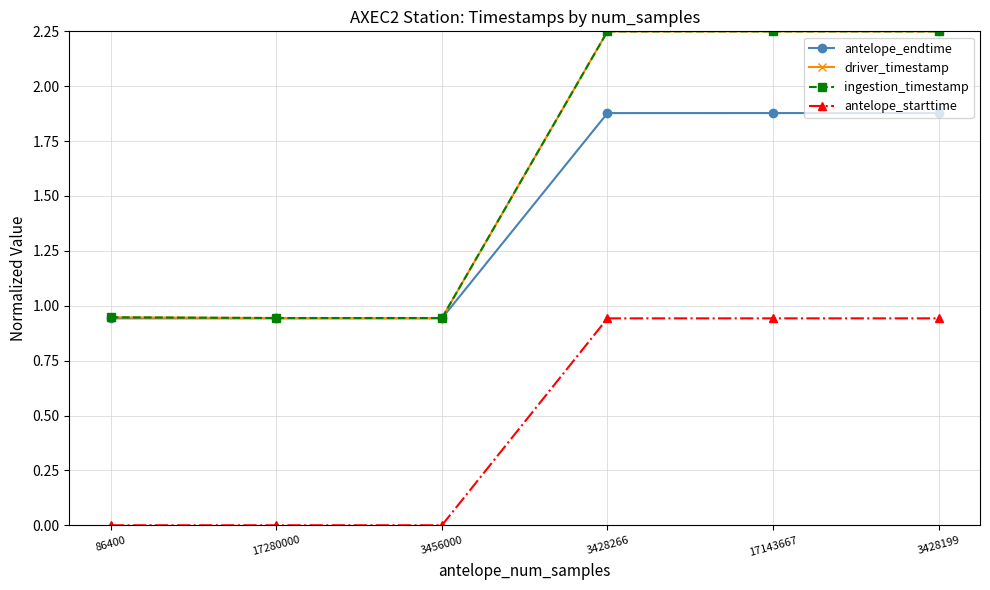

True or false: driver_timestamp and ingestion_timestamp intersect in this chart.

False